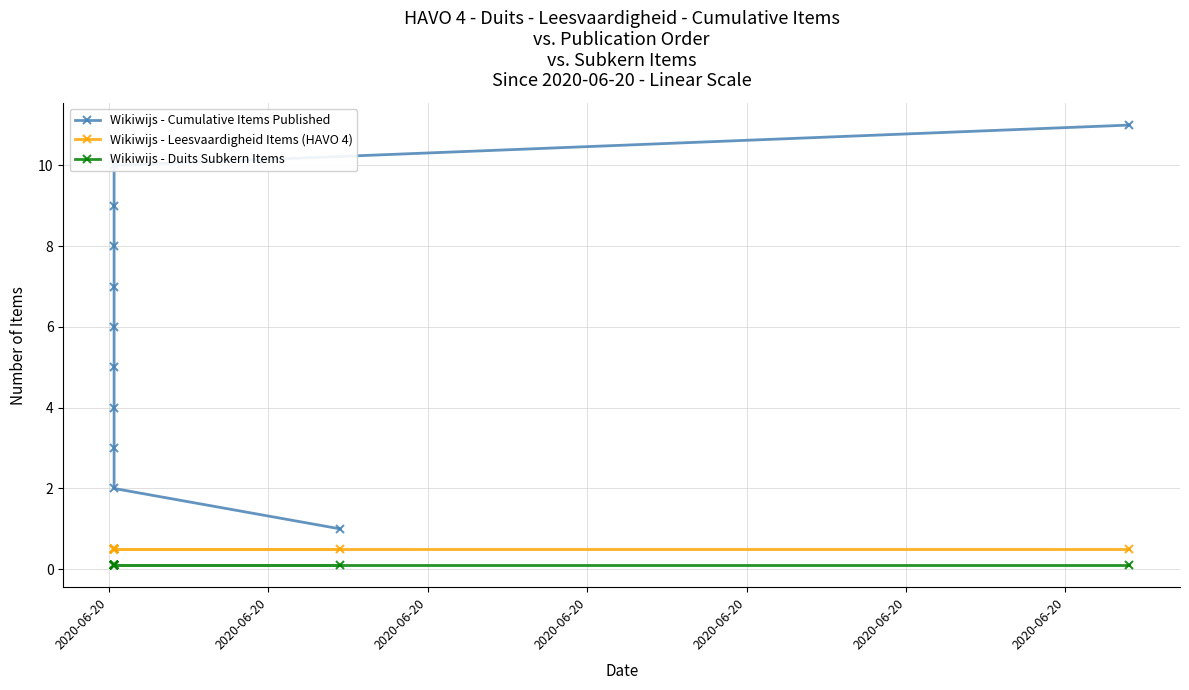

True or false: Wikiwijs - Leesvaardigheid Items (HAVO 4) has more than 0 points higher than both neighbors.

False